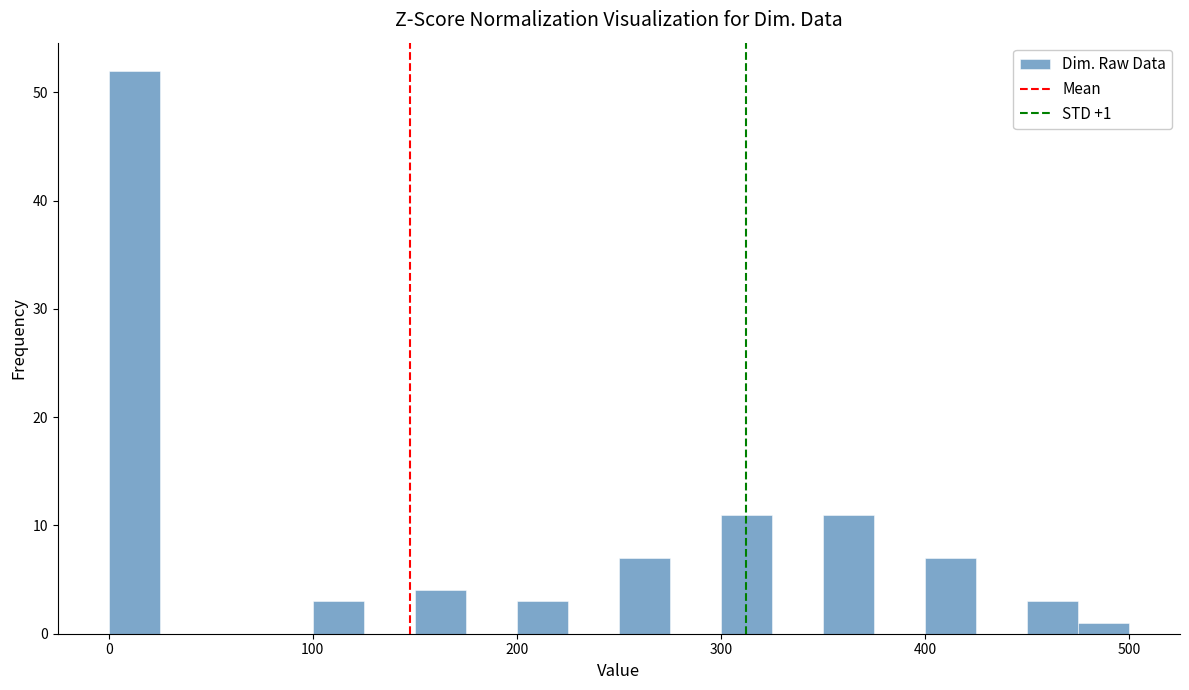

Read against the x-axis, roughly where is the centre of the tallest bar?

10